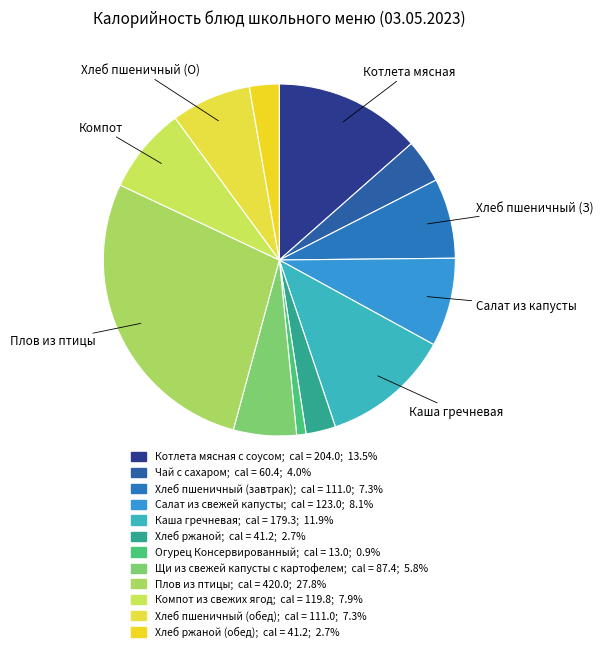

How many segments does this pie chart have?

12